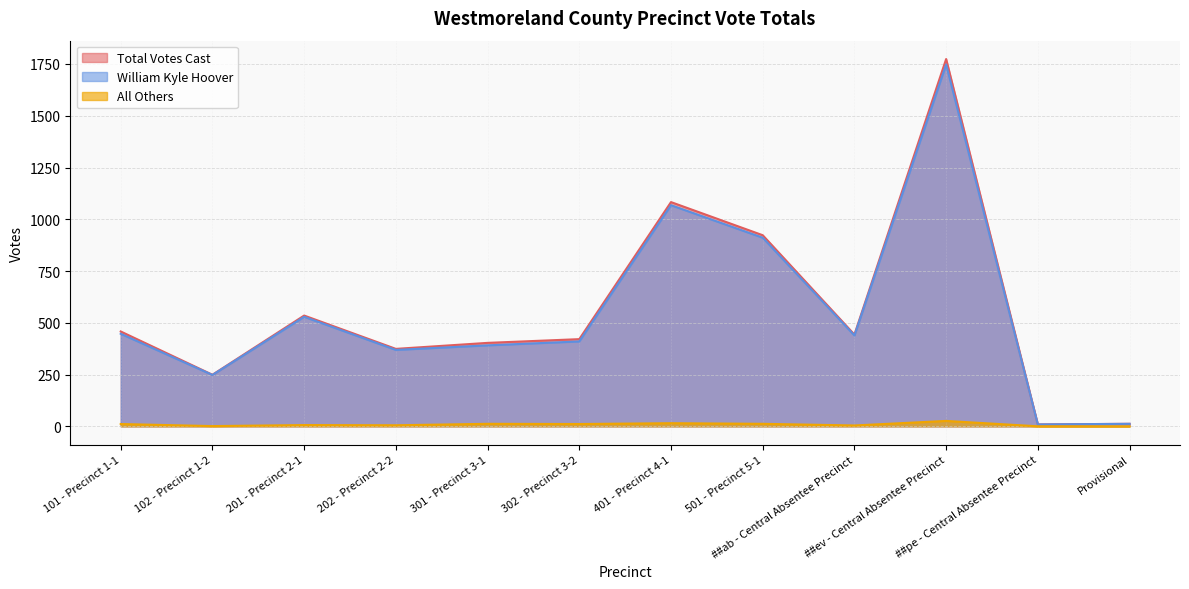

True or false: Total Votes Cast and All Others intersect in this chart.

False